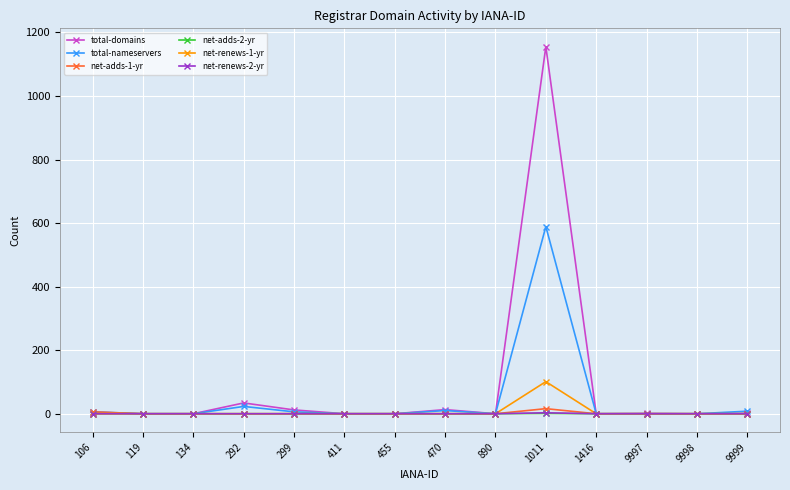

What is the average value of the total-nameservers series?

46